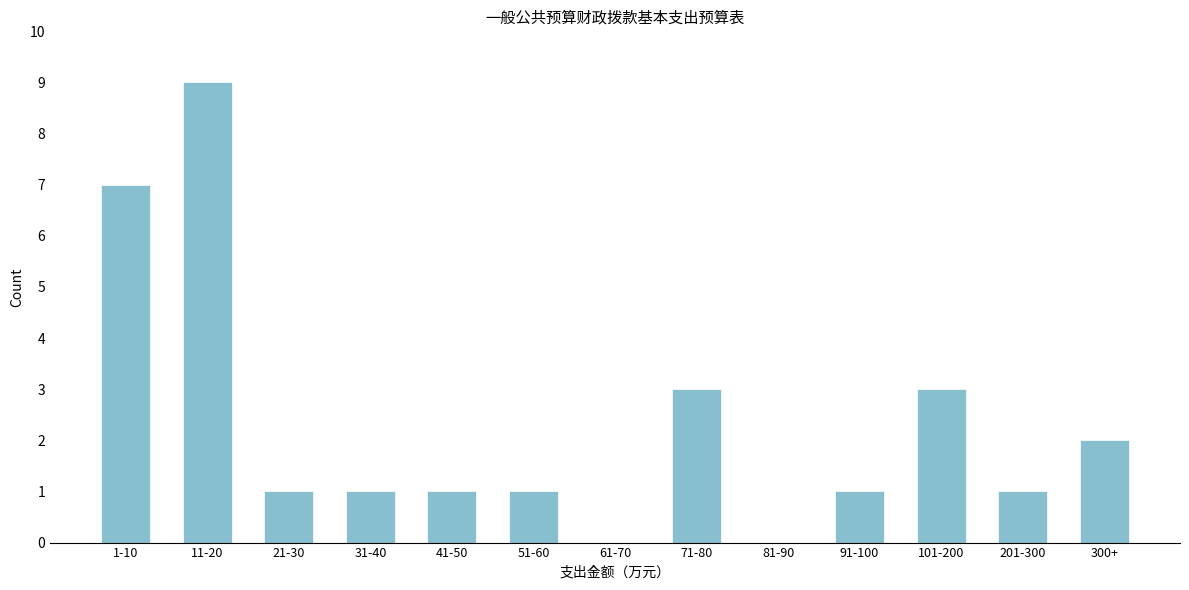

Reading left to right, list all the values displayed in this chart.

1-10=7	11-20=9	21-30=1	31-40=1	41-50=1	51-60=1	61-70=0	71-80=3	81-90=0	91-100=1	101-200=3	201-300=1	300+=2